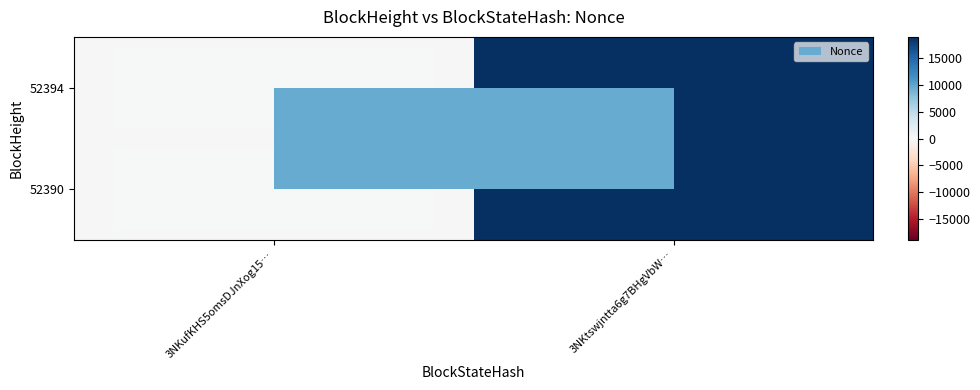

At how many categories does at least one series exceed 4694?

1